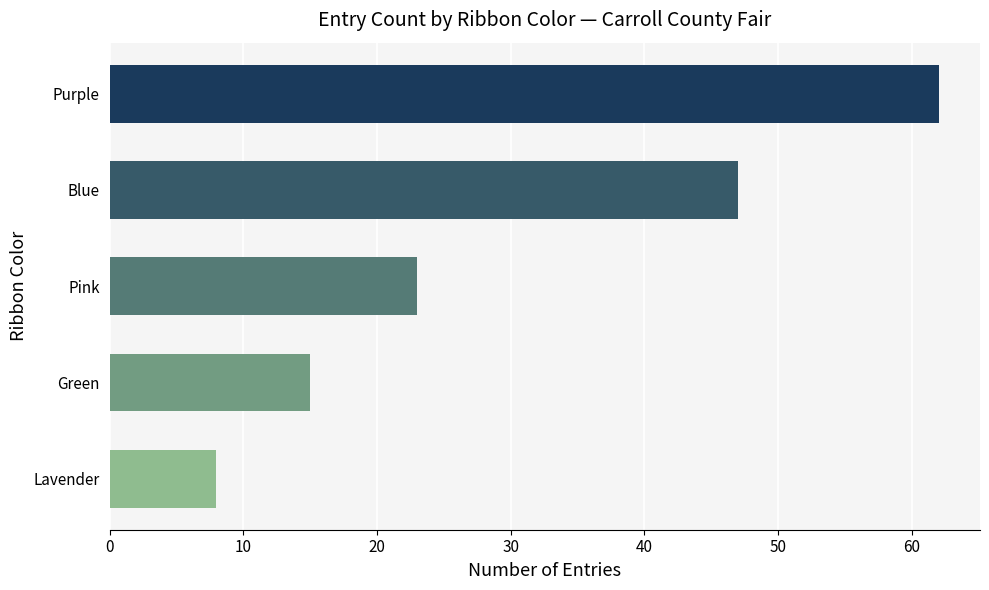

True or false: the data shows 17 at Purple.

False